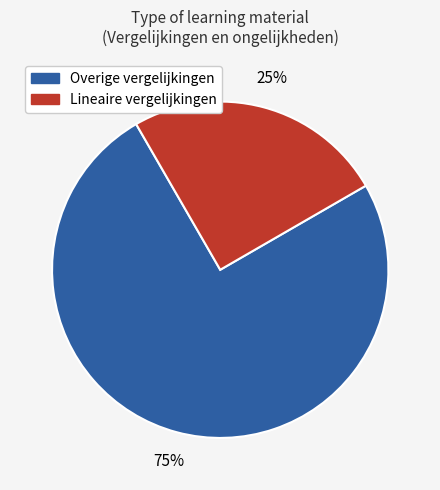

To the nearest percent, what is the difference between the largest and smallest slice percentages?

50%